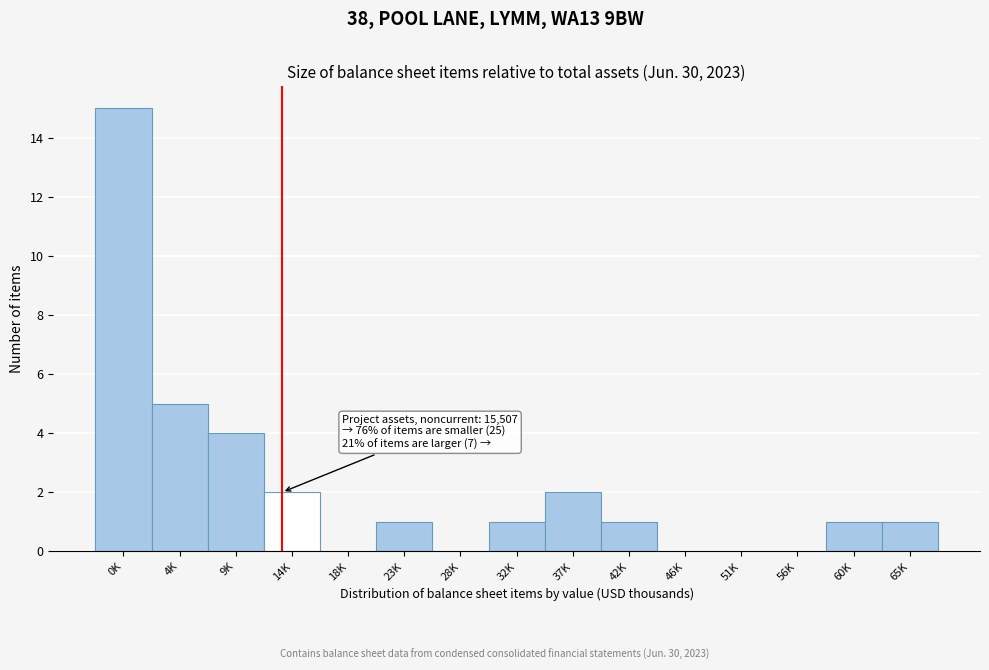

Reading left to right, list all the values displayed in this chart.

0K=15	4K=5	9K=4	14K=2	18K=0	23K=1	28K=0	32K=1	37K=2	42K=1	46K=0	51K=0	56K=0	60K=1	65K=1